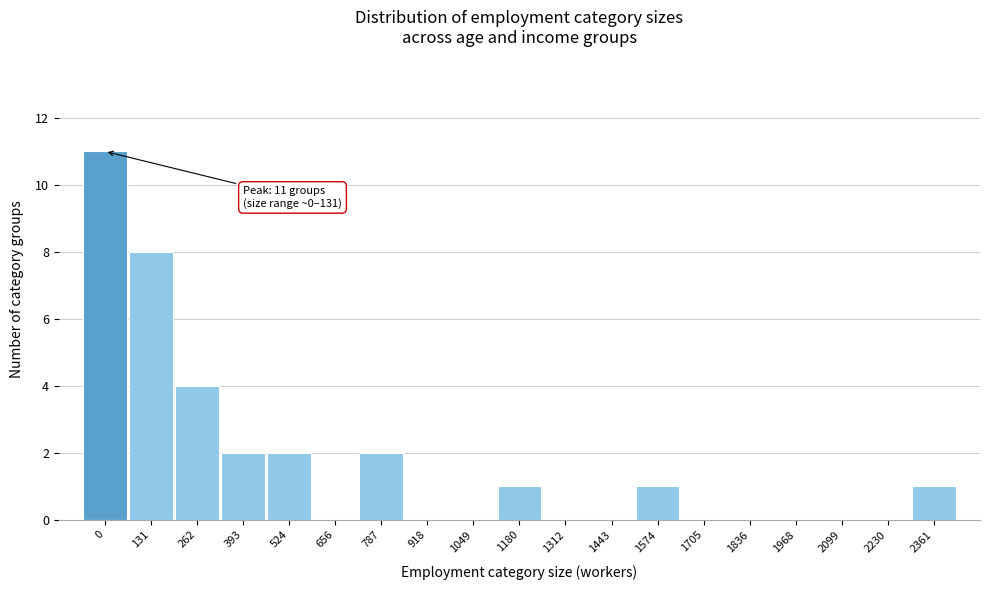

Reading right to left, transcribe all the data shown in this chart.

2361=1	2230=0	2099=0	1968=0	1836=0	1705=0	1574=1	1443=0	1312=0	1180=1	1049=0	918=0	787=2	656=0	524=2	393=2	262=4	131=8	0=11